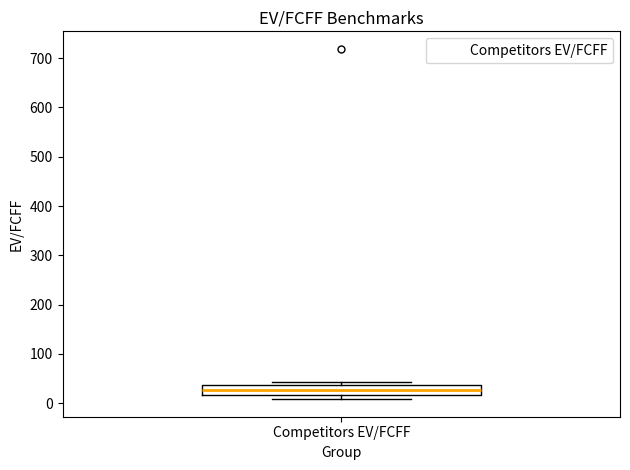

Where is the upper edge of the box for Competitors EV/FCFF on the y-axis? The values are not printed on the chart, so give them approximately, as read against the axis.

40